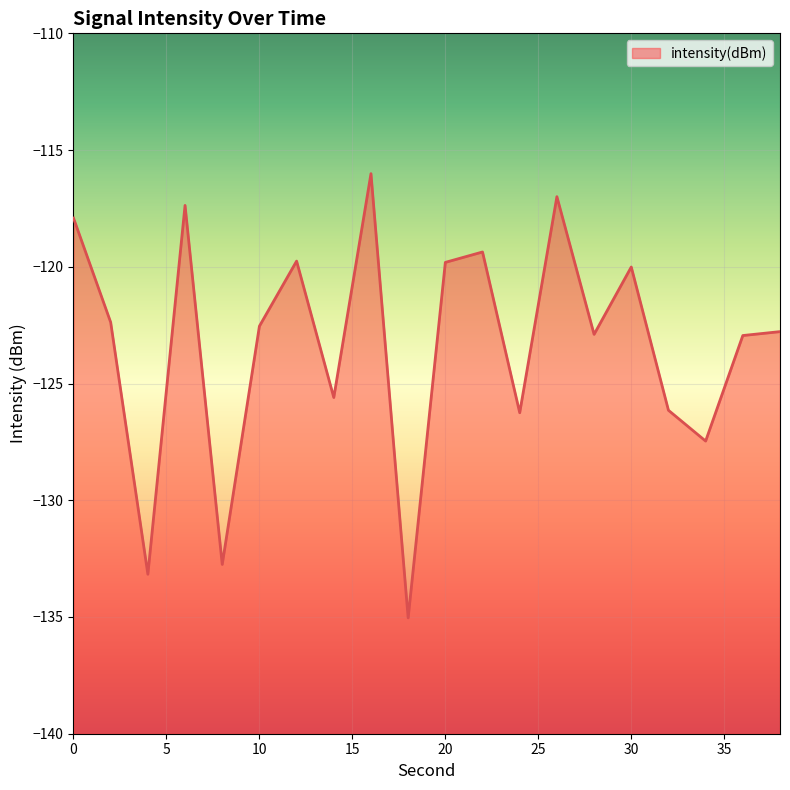

What is the value of the 8th point from the left?

-125.6